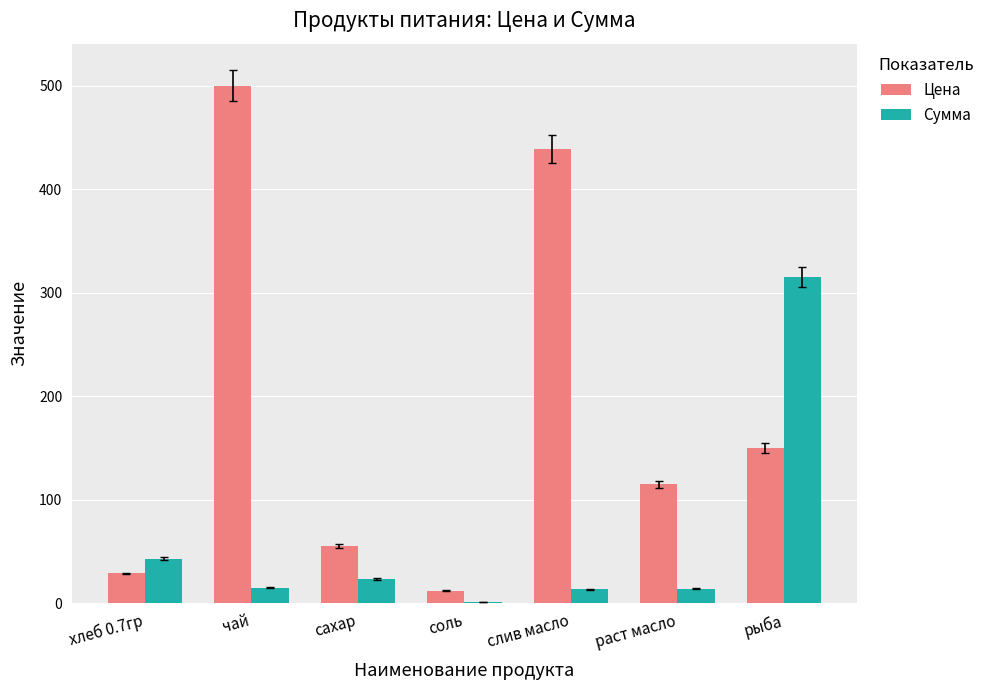

What is the sum of the Цена values at чай and слив масло?

938.9